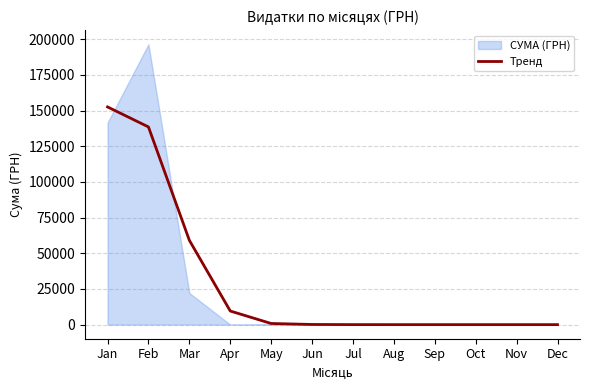

True or false: the data has more than 2 interior local peaks.

False